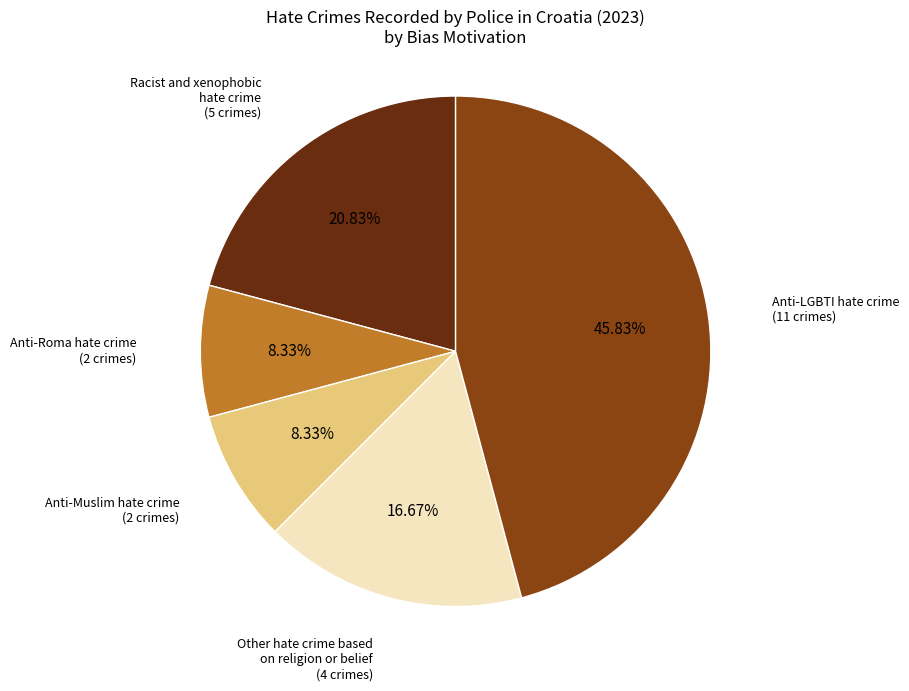

The Anti-LGBTI hate crime slice represents 38% of the pie. True or false?

False